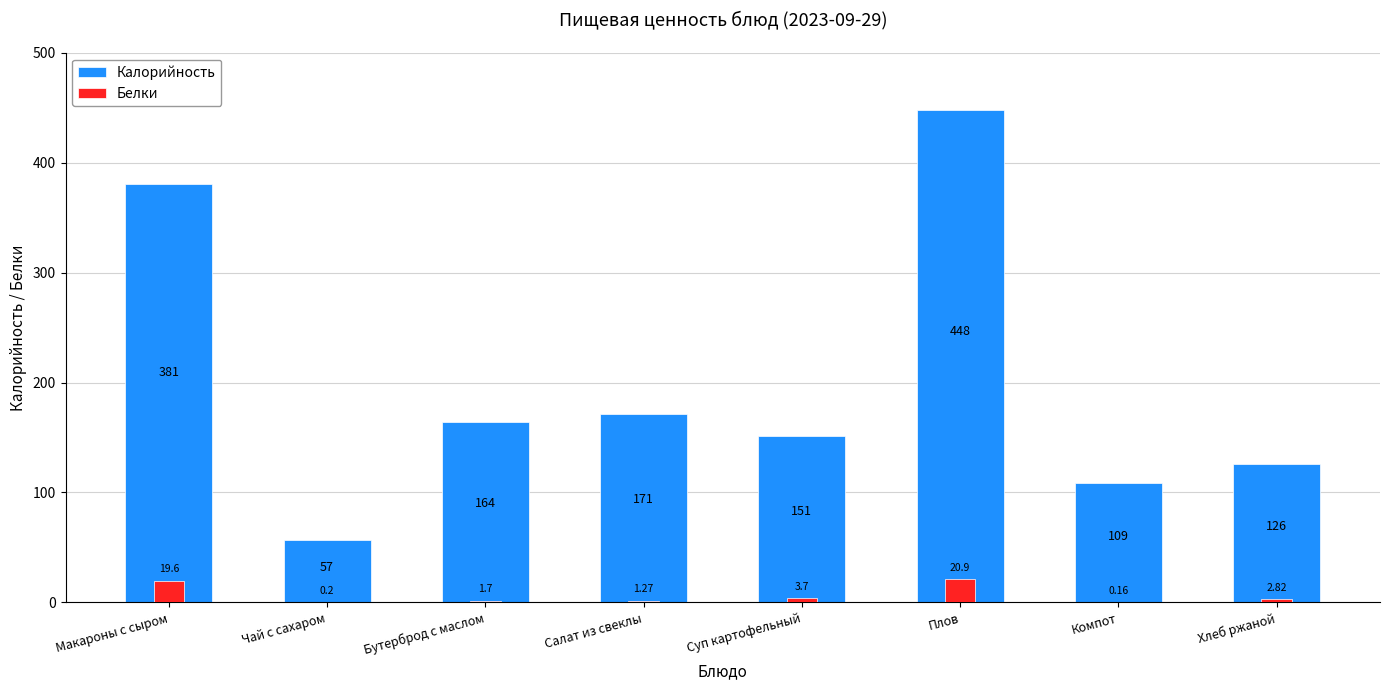

List the labels in order of Калорийность value, smallest first.

Чай с сахаром, Компот, Хлеб ржаной, Суп картофельный, Бутерброд с маслом, Салат из свеклы, Макароны с сыром, Плов